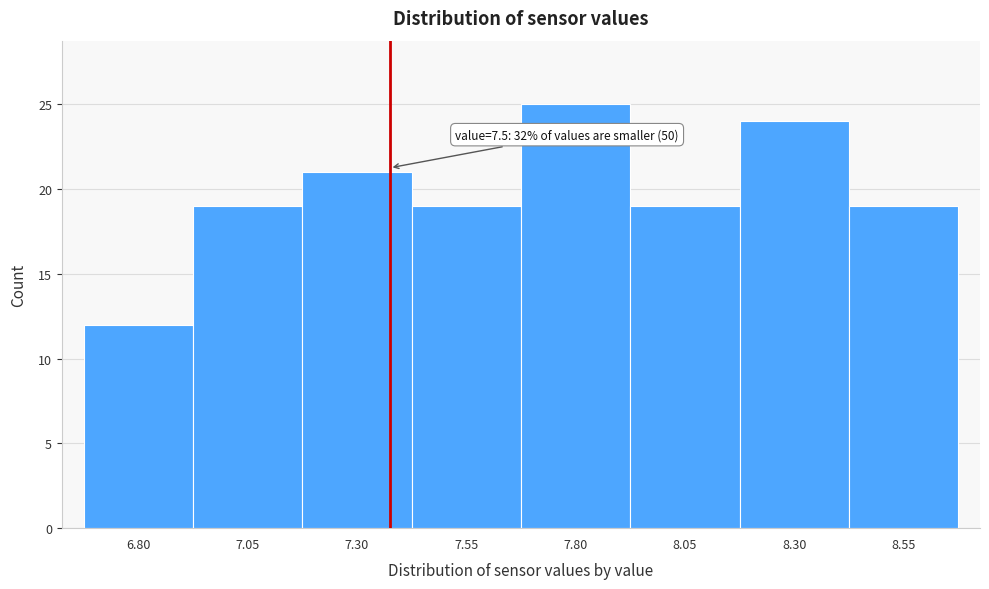

Reading left to right, list all the values displayed in this chart.

12	19	21	19	25	19	24	19